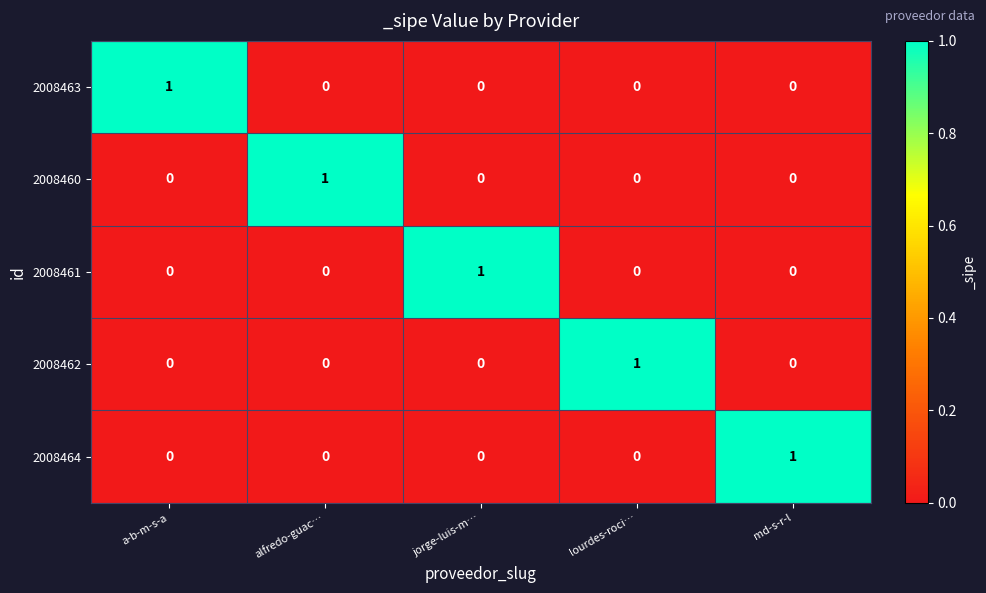

Reading left to right, extract all data points from this chart.

2008463: 1	0	0	0	0
2008460: 0	1	0	0	0
2008461: 0	0	1	0	0
2008462: 0	0	0	1	0
2008464: 0	0	0	0	1